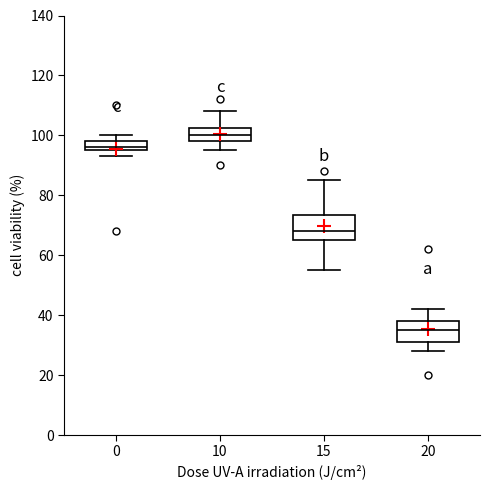

Where is the upper edge of the box at x = 20 on the y-axis? The values are not printed on the chart, so give them approximately, as read against the axis.

38